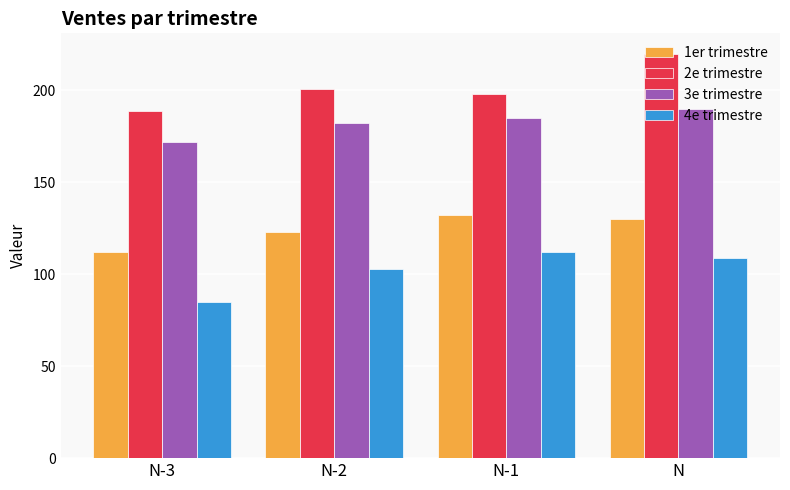

At how many categories does at least one series exceed 91?

4